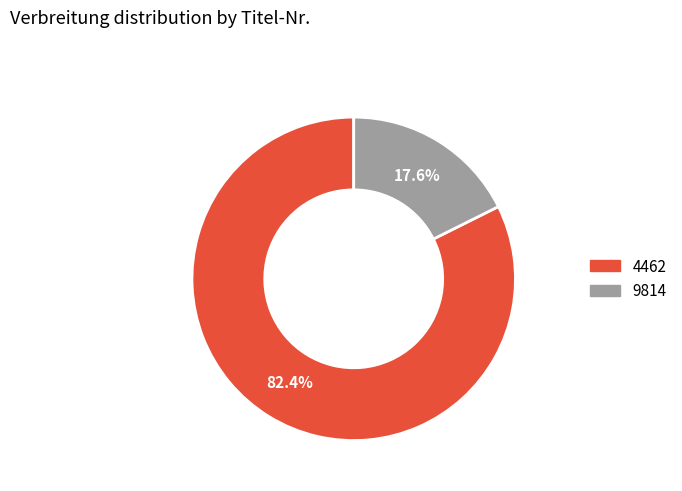

Does 9814 represent more than half of the total?

No